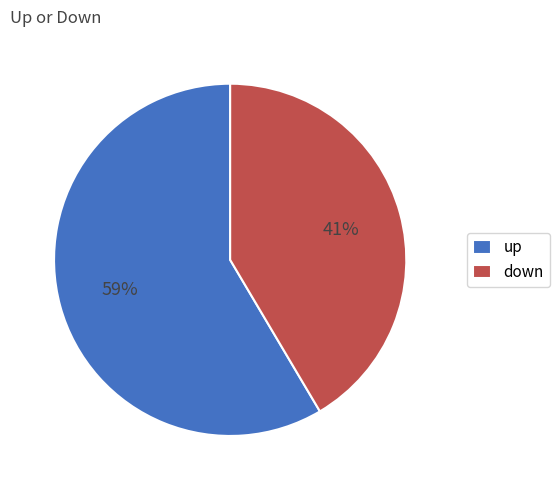

To the nearest percent, what percentage of the pie is up?

59%